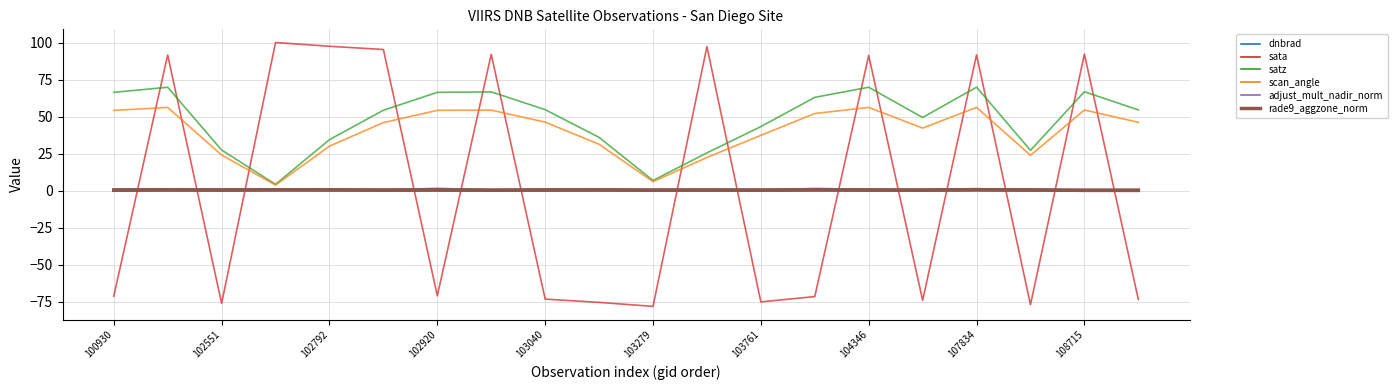

Does the chart have visible grid lines?

Yes